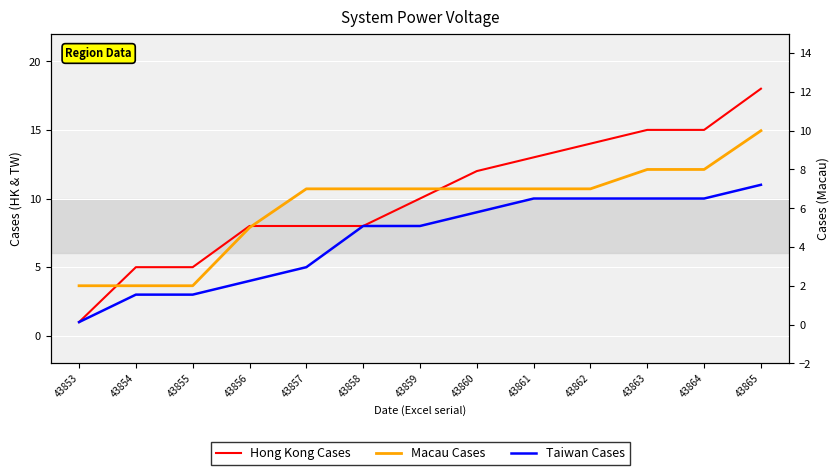

How many data points in Hong Kong Cases are above 10?

6